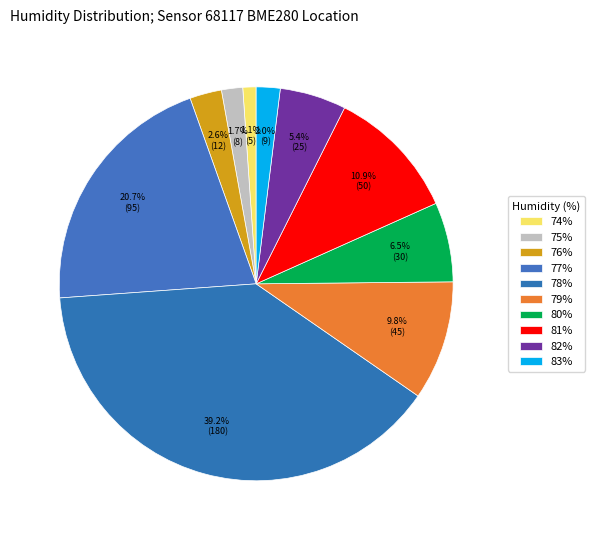

Count the number of slices in the pie.

10